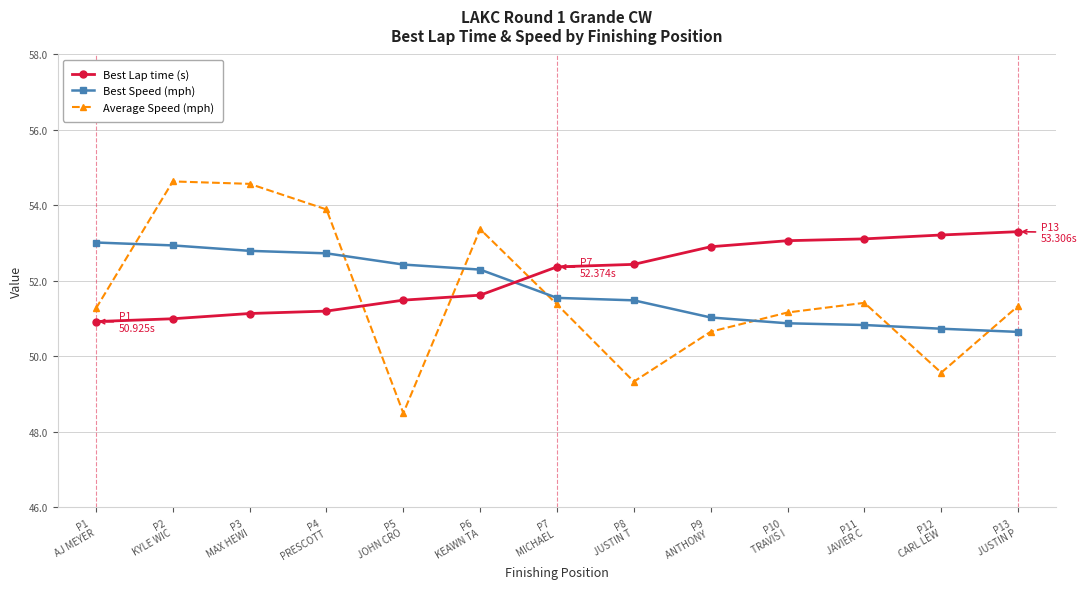

What is the difference between the second highest and minimum values in the Best Lap time (s) series?

2.3